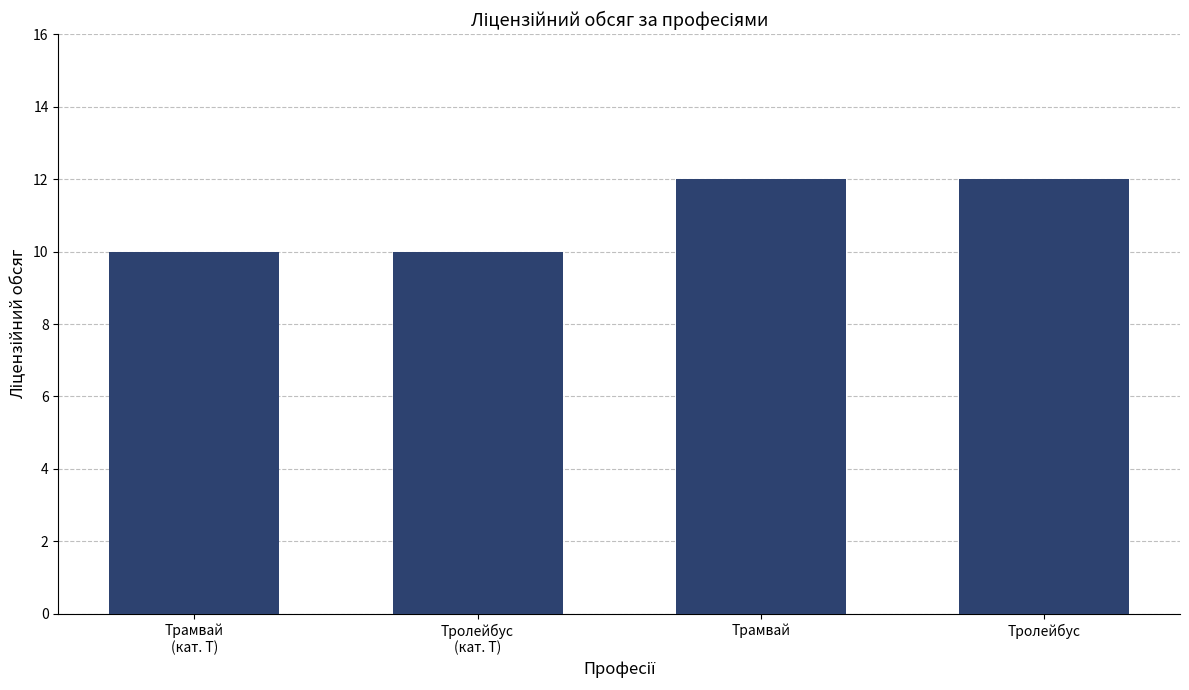

The value at Тролейбус is 21. True or false?

False